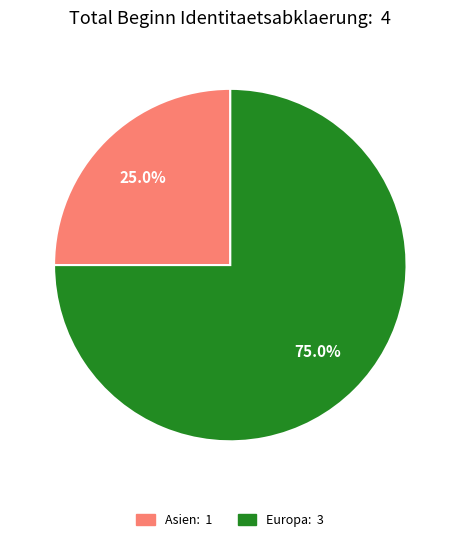

Is Asien: 1 the majority of the pie?

No